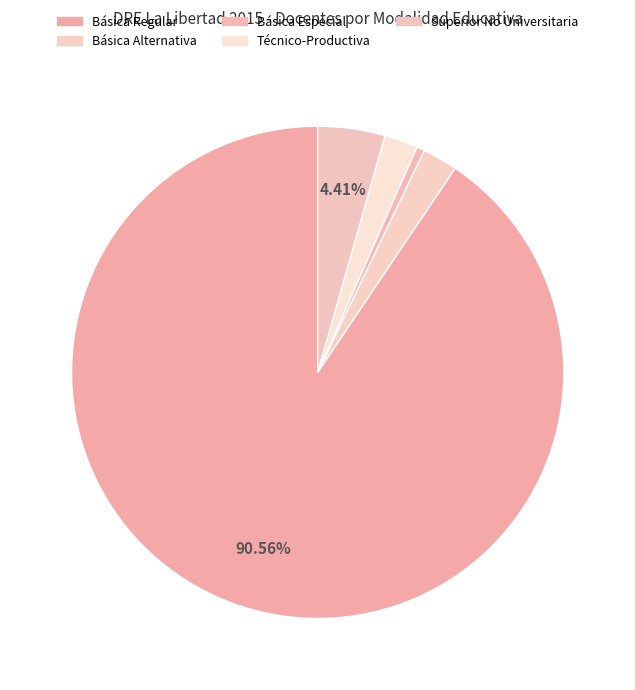

Which category has the smallest portion of the pie?

Básica Especial